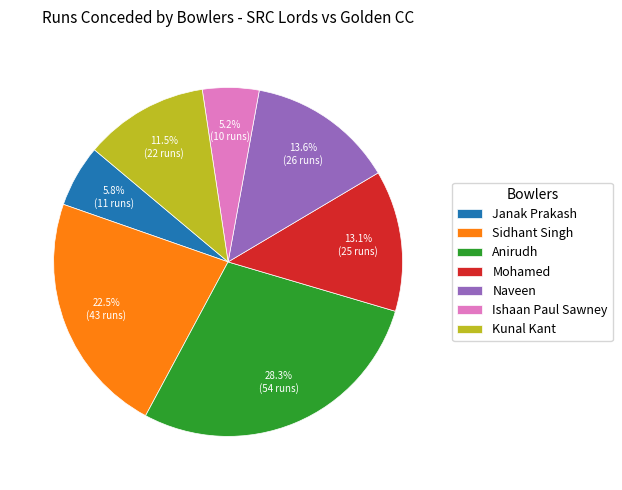

Does any single category account for the majority?

No